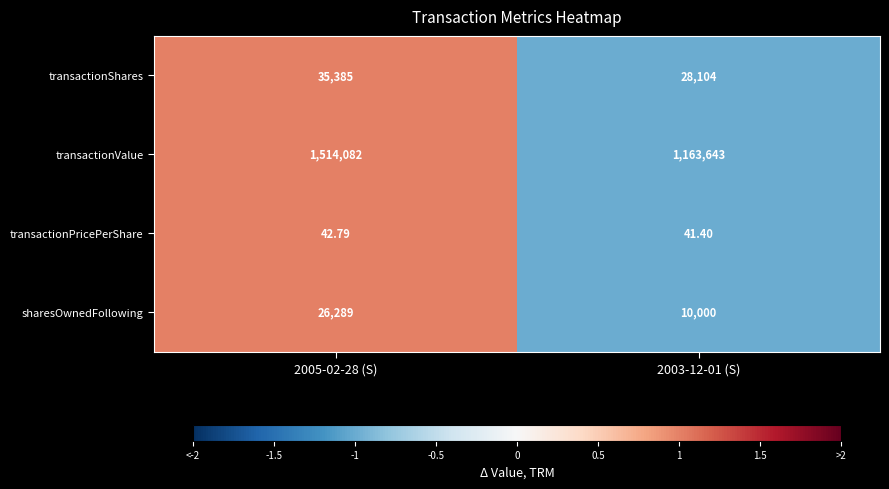

Which series has the widest spread of values?

transactionValue